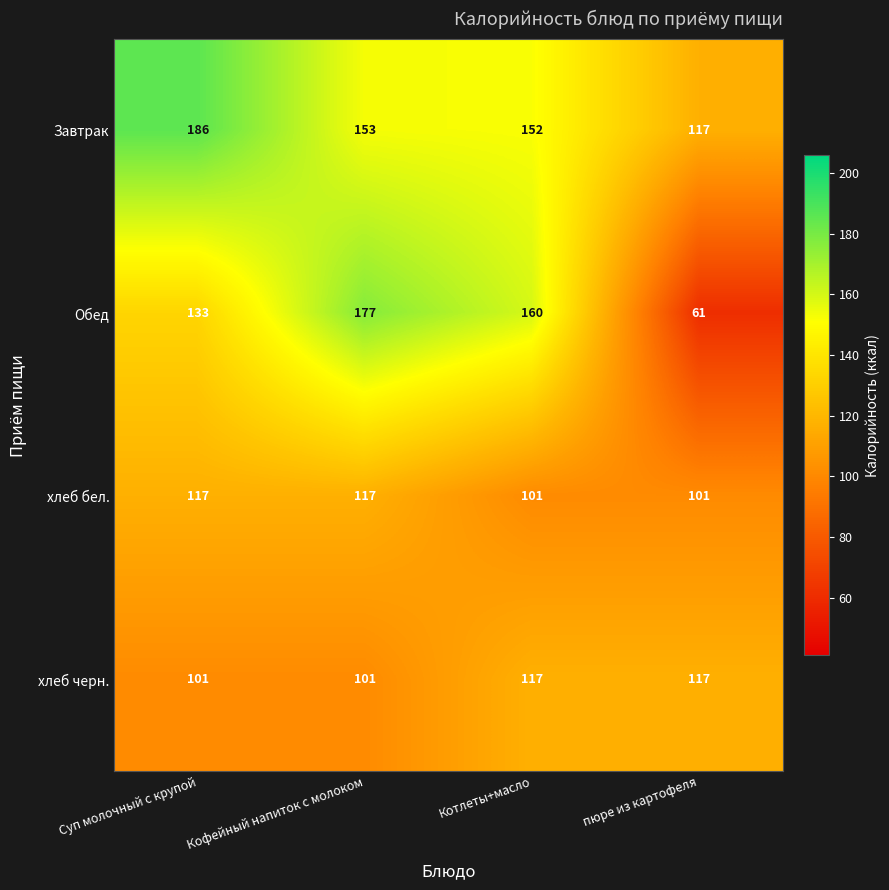

What is the average value of the Завтрак series?

152